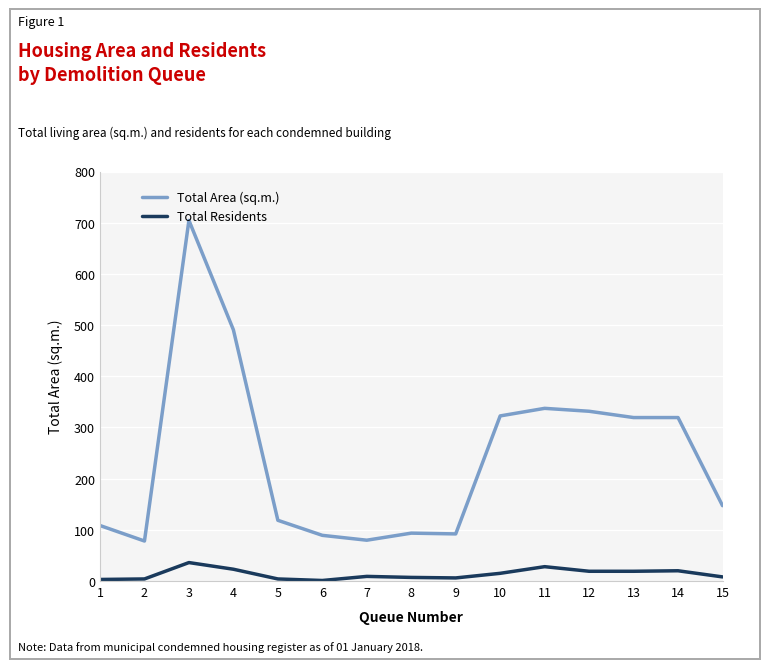

At which label is Total Area (sq.m.) closest to 391?

11